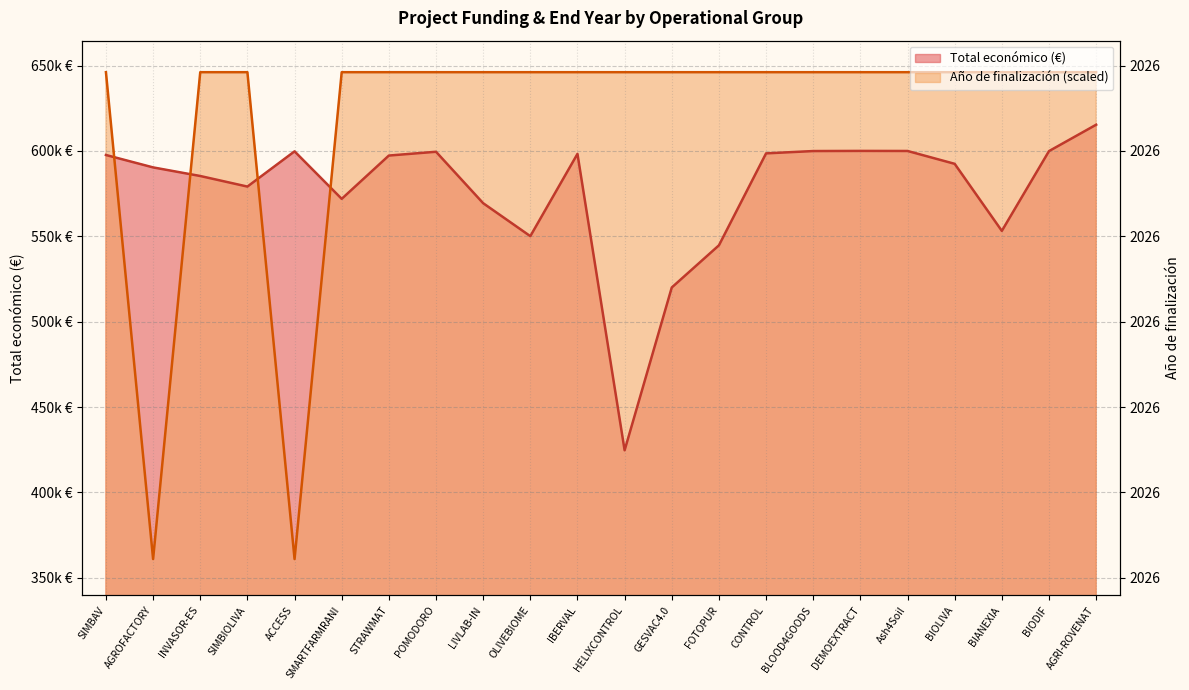

Which series has the widest spread of values?

Año de finalización